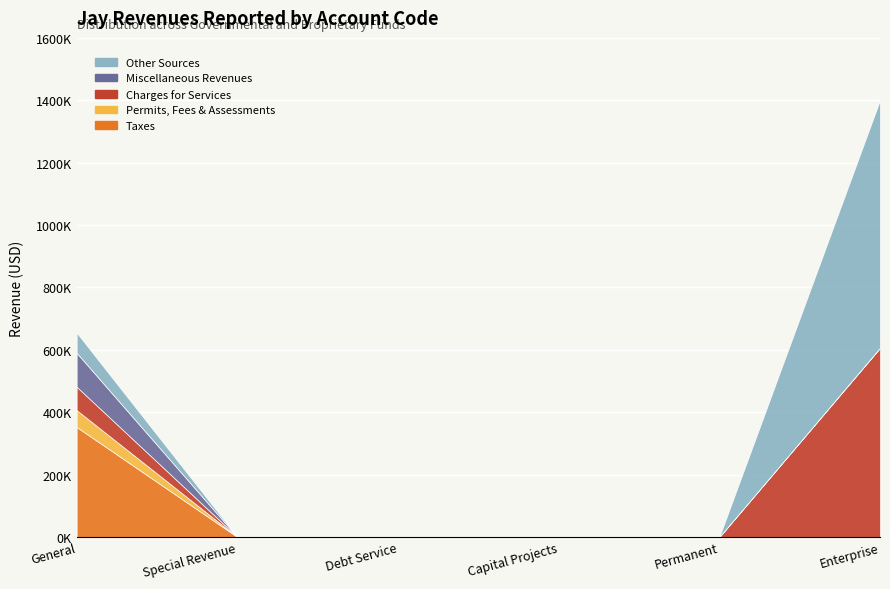

Which series has the largest range (max minus min)?

Other Sources